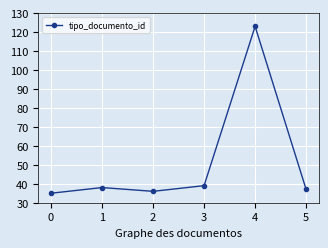

Rank the categories by value from lowest to highest.

0, 2, 5, 1, 3, 4